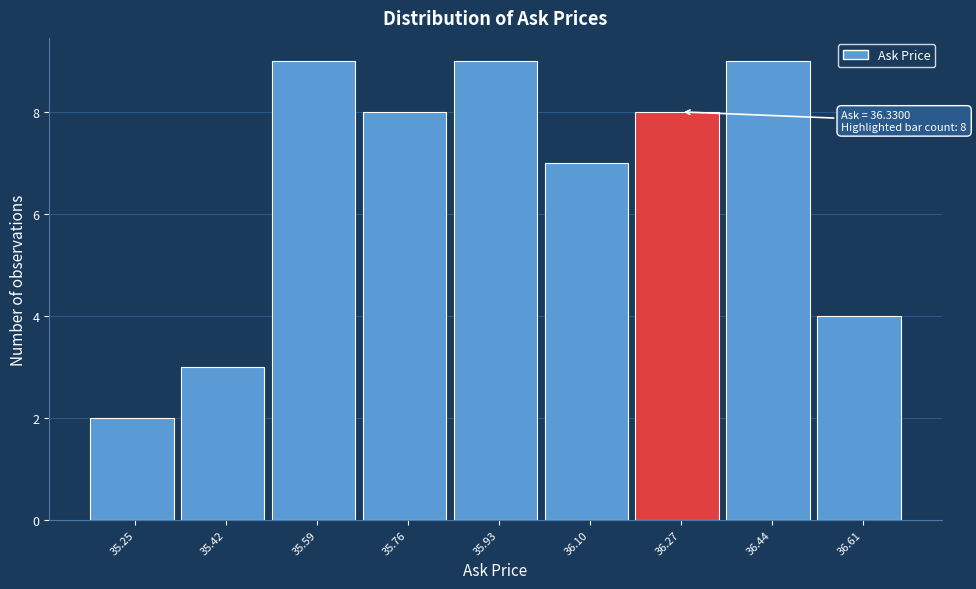

Reading right to left, what are all the values shown in this chart?

4	9	8	7	9	8	9	3	2